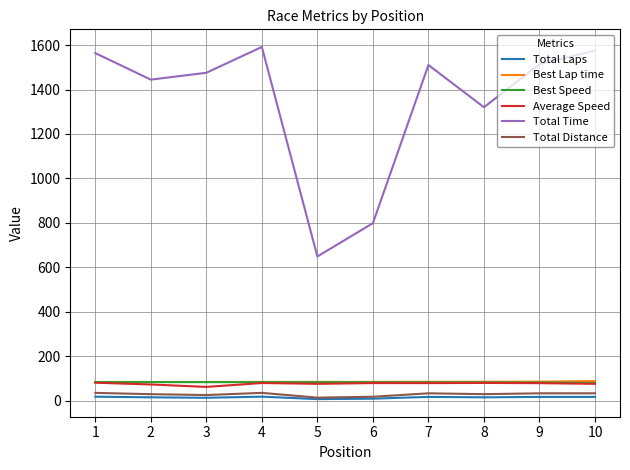

True or false: Total Distance and Average Speed cross at least once.

False